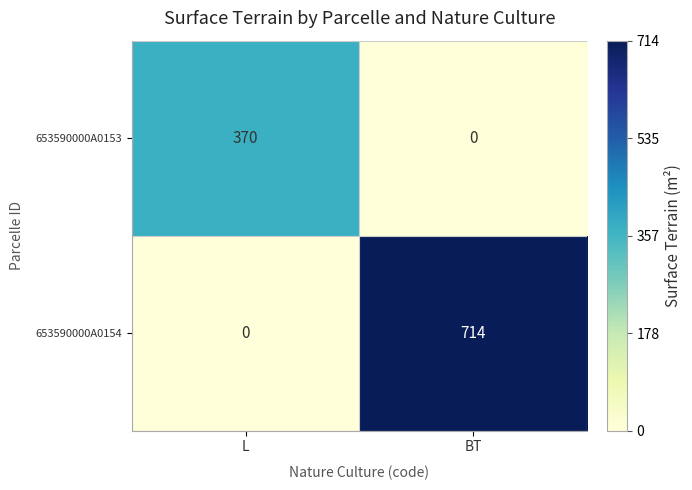

What is the average value of the 653590000A0154 series?

357